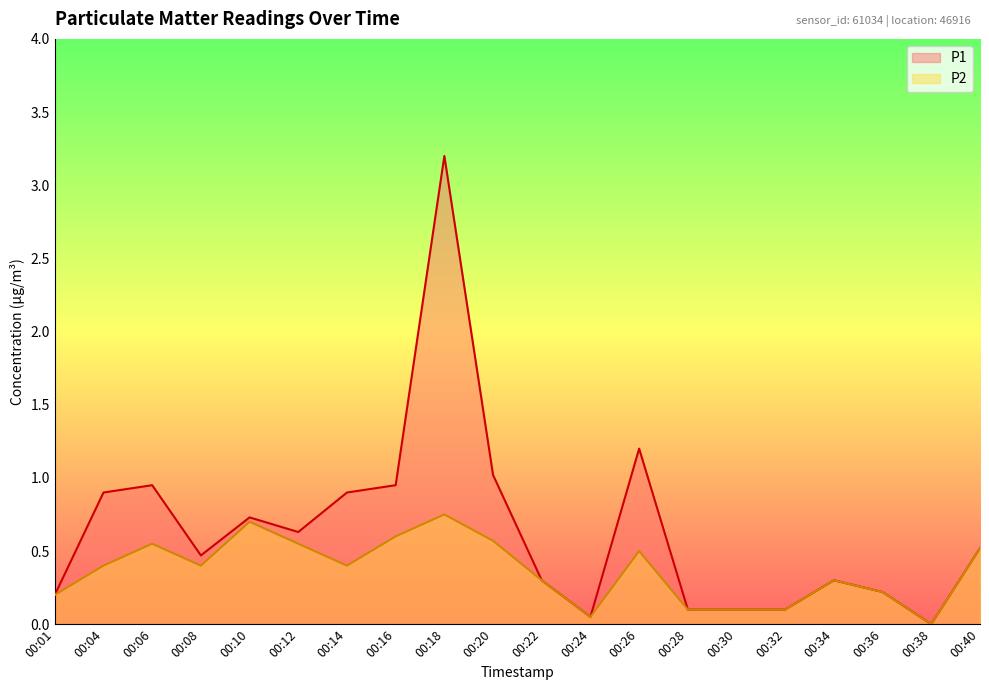

Does the chart have visible grid lines?

No